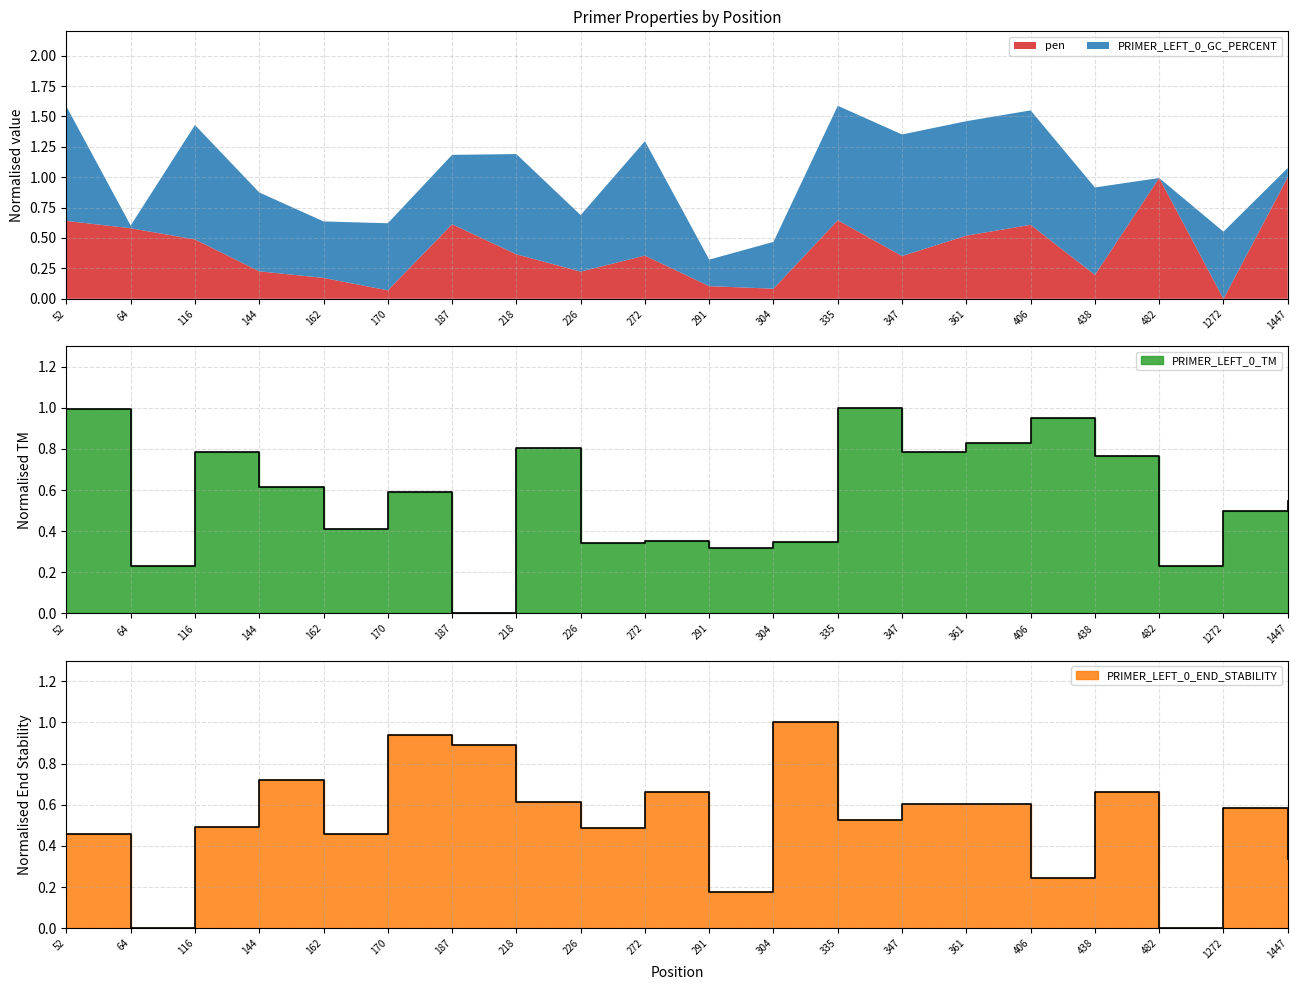

What is the highest value of the pen series?

1.0